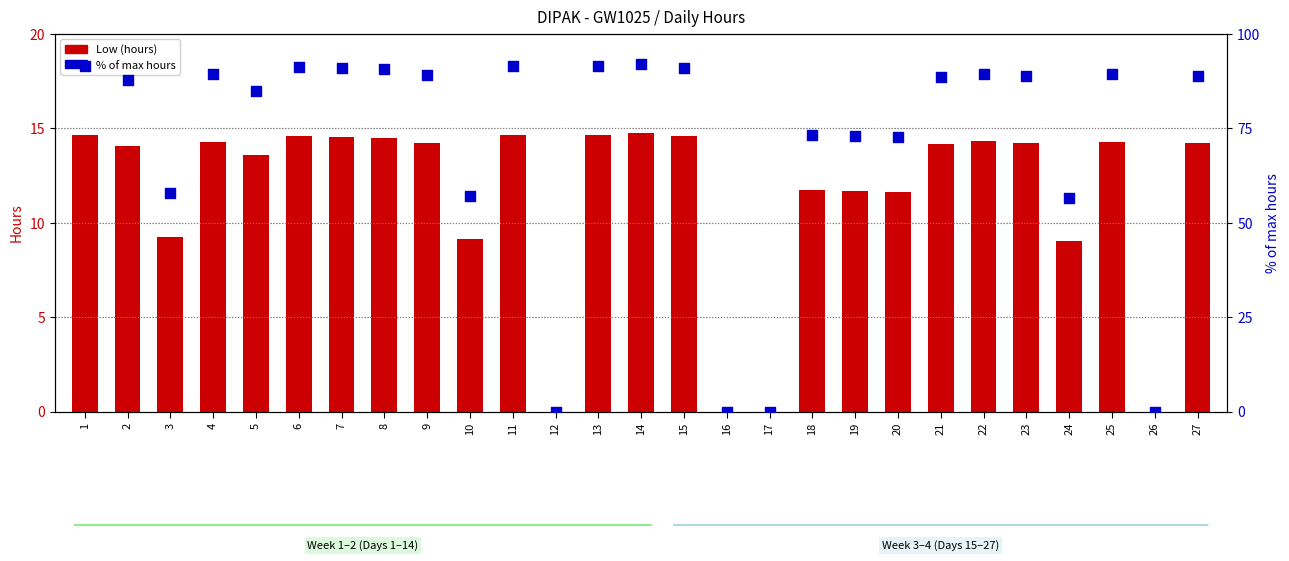

Which series reaches the maximum Y coordinate?

% of max hours